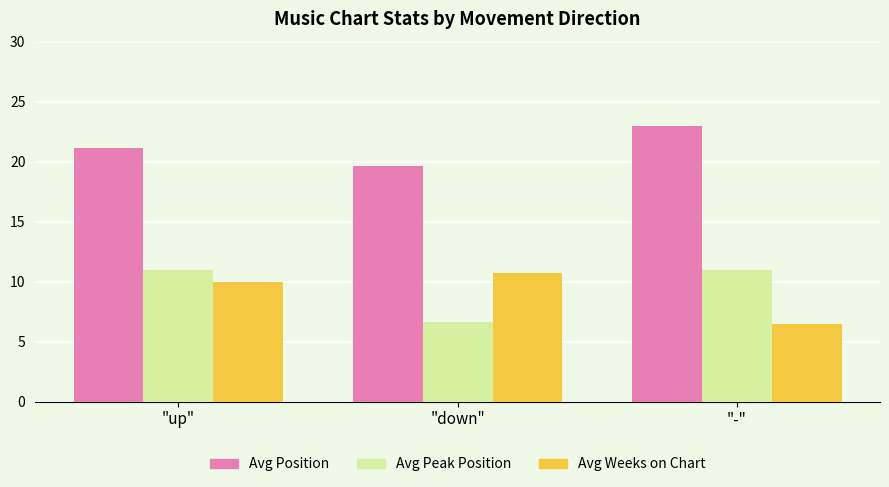

The value of Avg Weeks on Chart at "down" is 15.1. True or false?

False